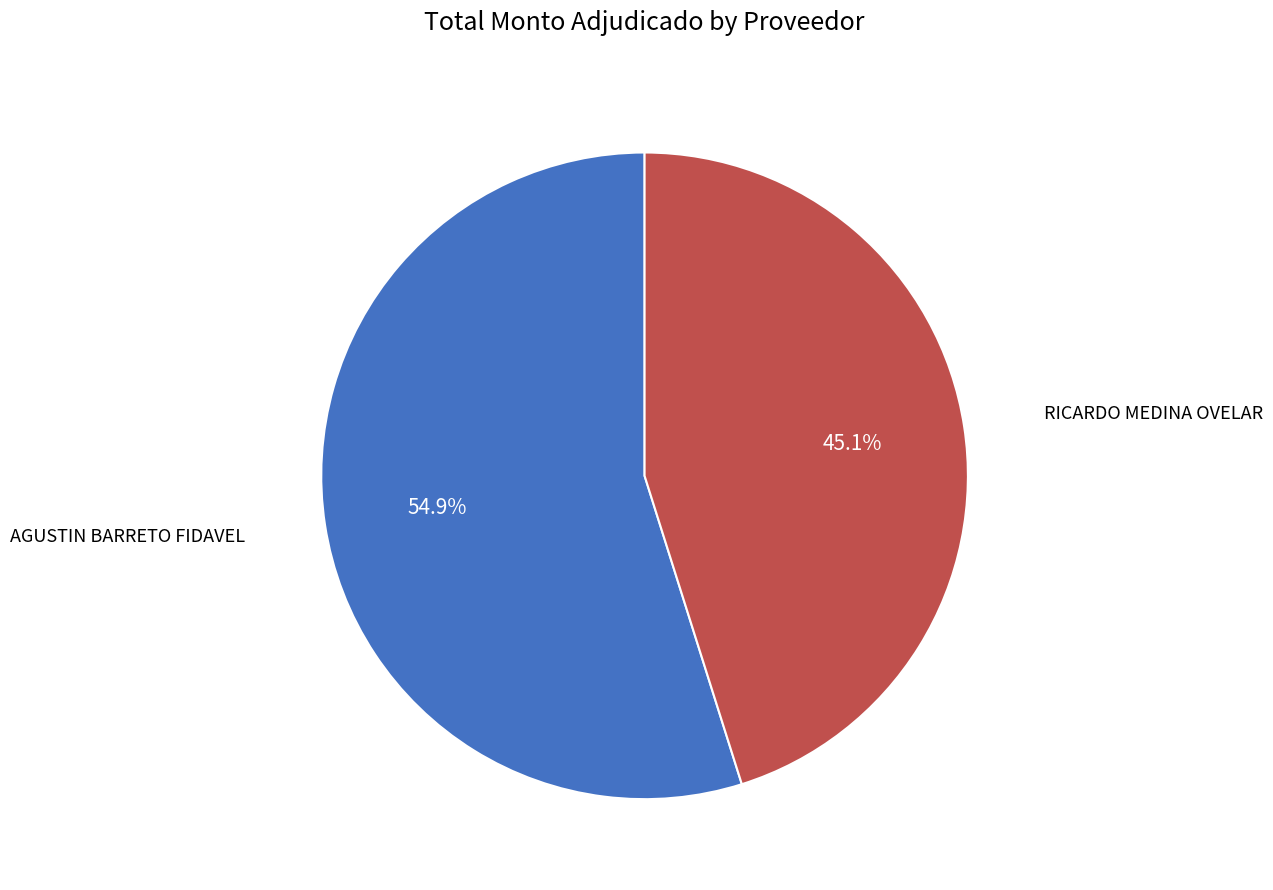

Does any single category account for the majority?

Yes